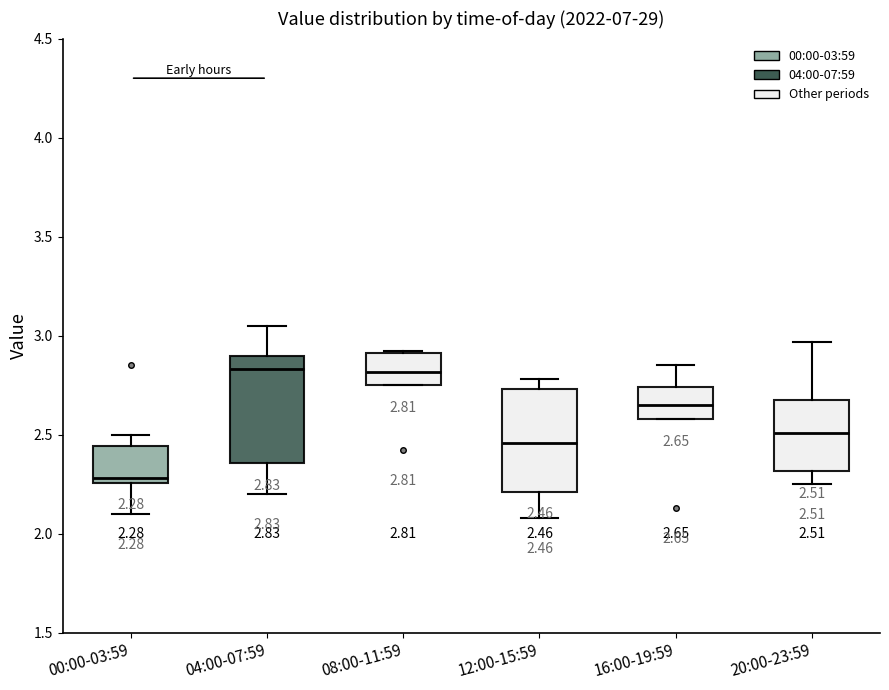

Which box has the lowest median line?

00:00-03:59